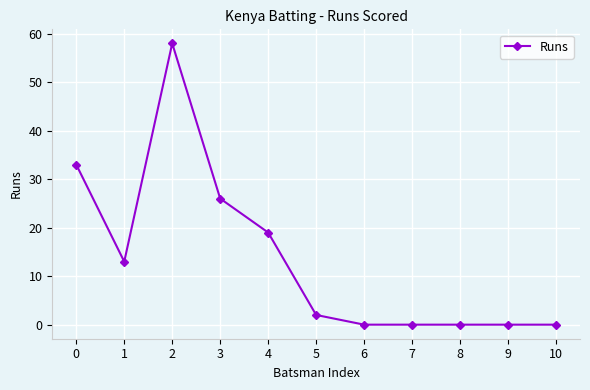

How many series are shown in this chart?

1